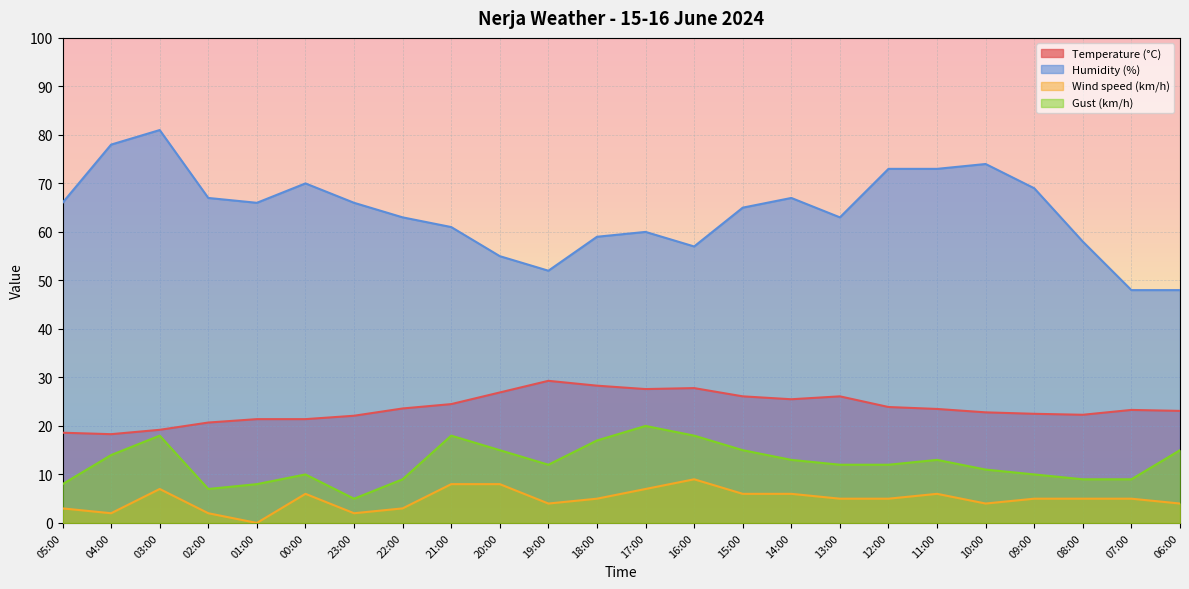

What is the difference between the Gust (km/h) values at 00:00 and 16:00?

8.0